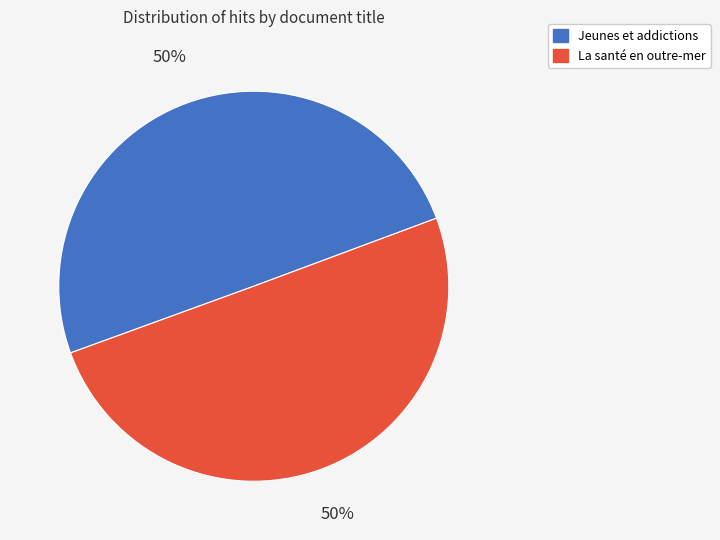

Combined, do La santé en outre-mer and Jeunes et addictions account for over 50%?

Yes